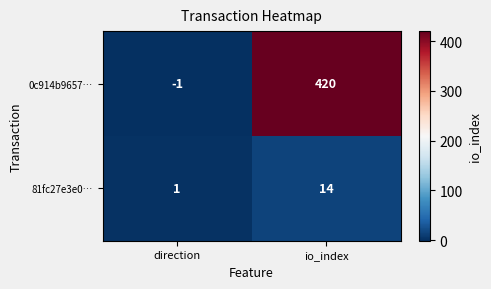

At which label is 81fc27e3e0… closest to 7?

direction